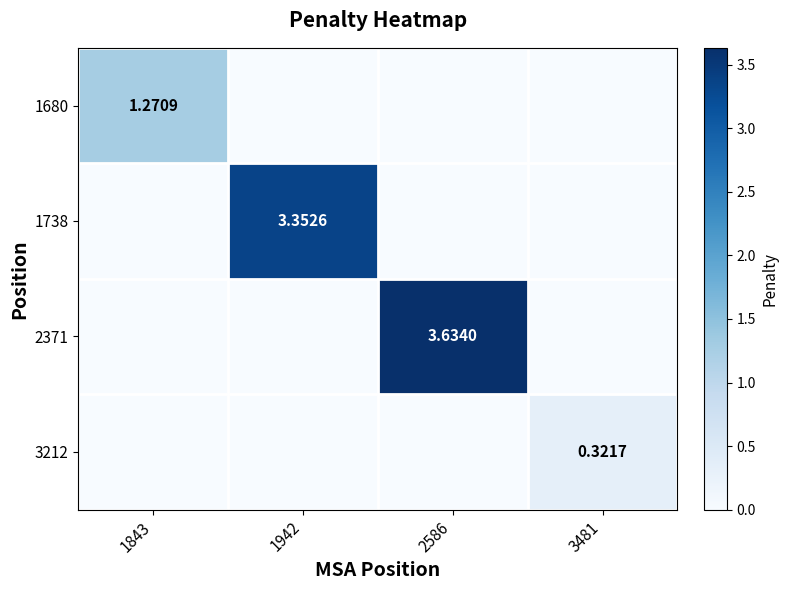

Rank the categories by 1738 value from lowest to highest.

1843, 2586, 3481, 1942